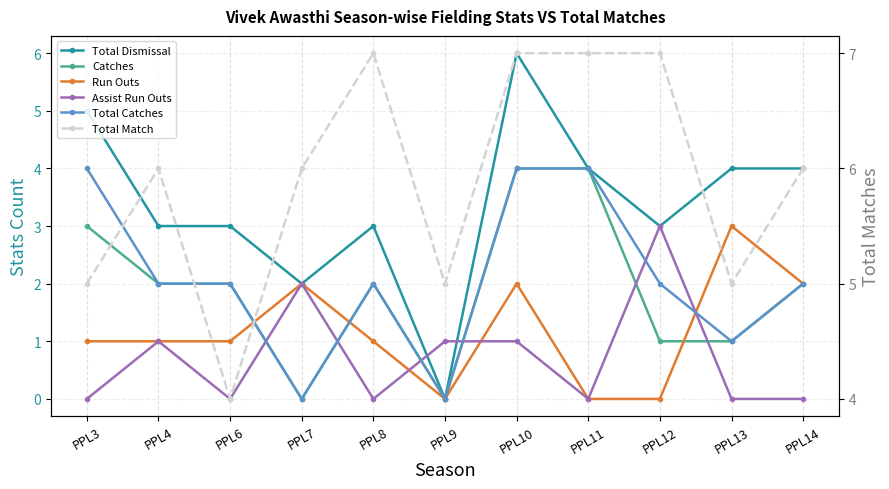

At which category is the sum across all series the highest?

PPL10